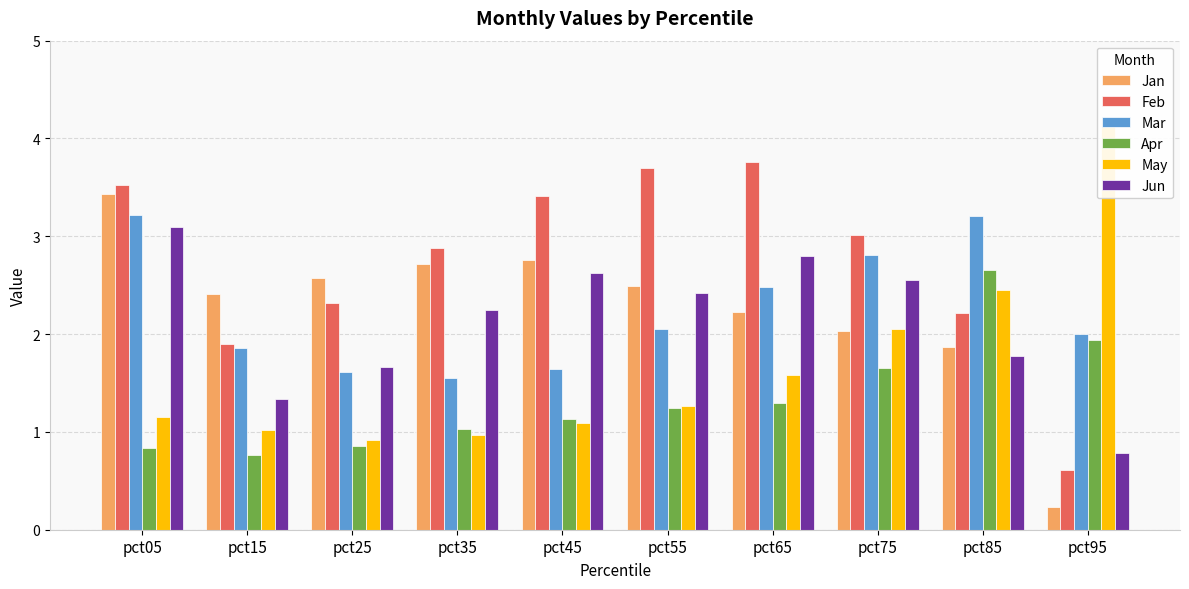

Which series has the largest range (max minus min)?

May